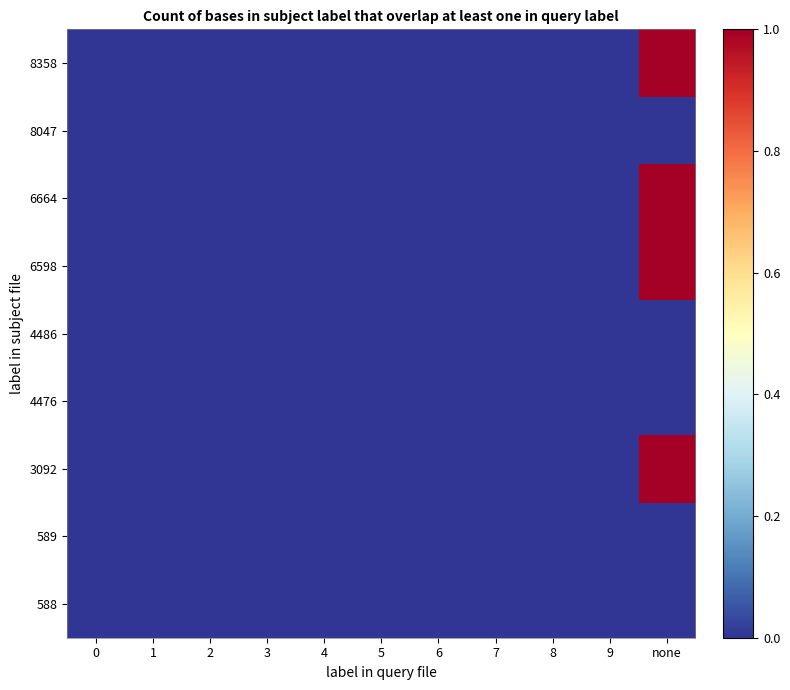

What is the greatest value displayed?

1